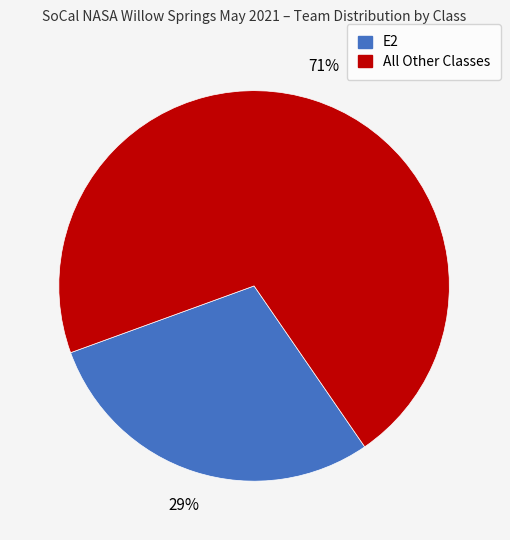

Is there any slice that represents more than half of the pie?

Yes